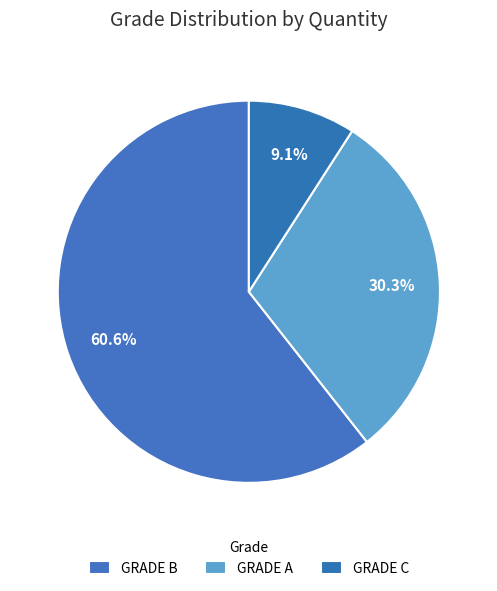

Which category accounts for the majority?

GRADE B